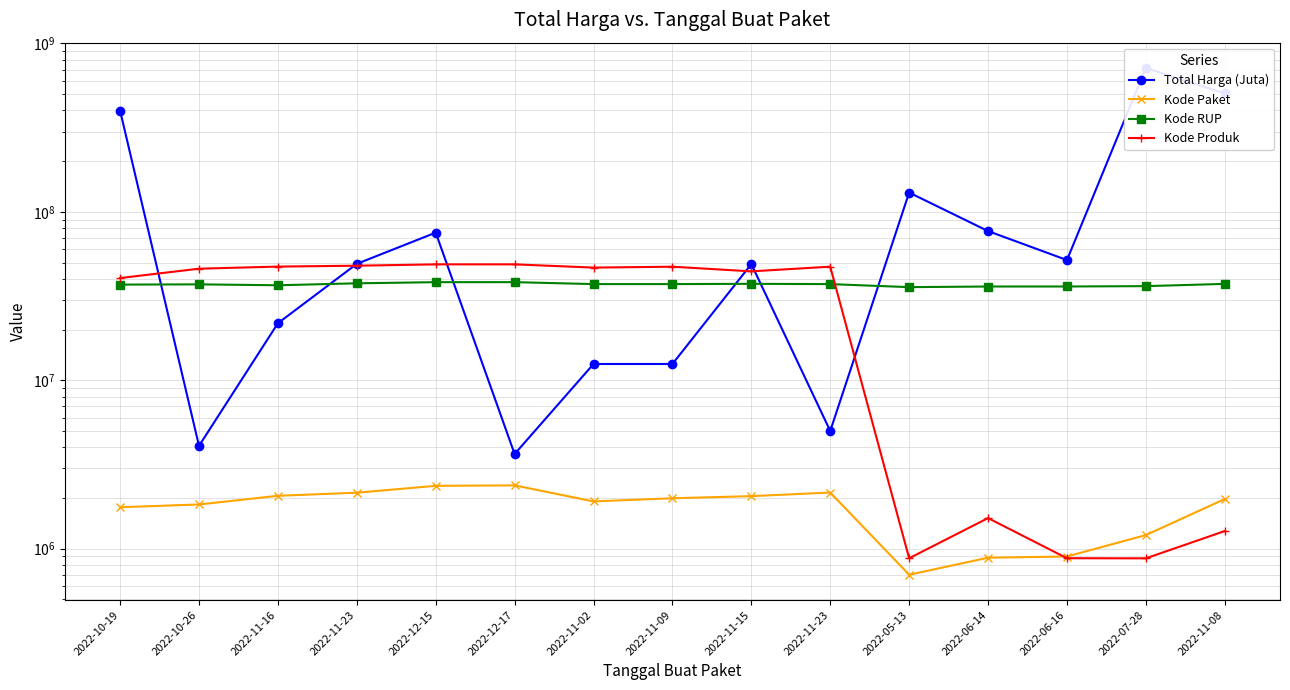

What is the difference between the Kode Paket values at 2022-11-16 and 2022-11-23?

89075